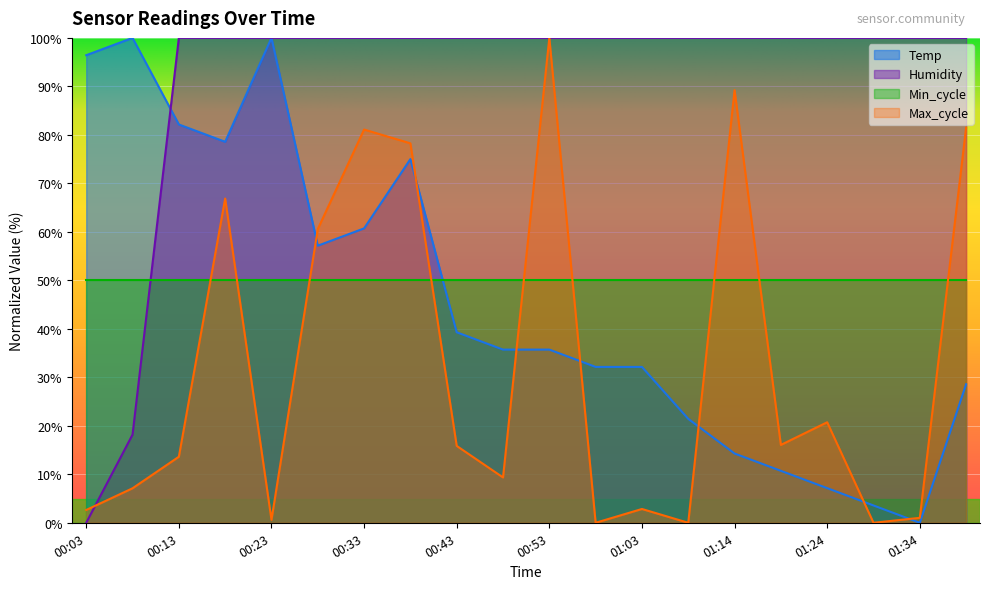

The Temp series shows 20.7 at 00:58. True or false?

False